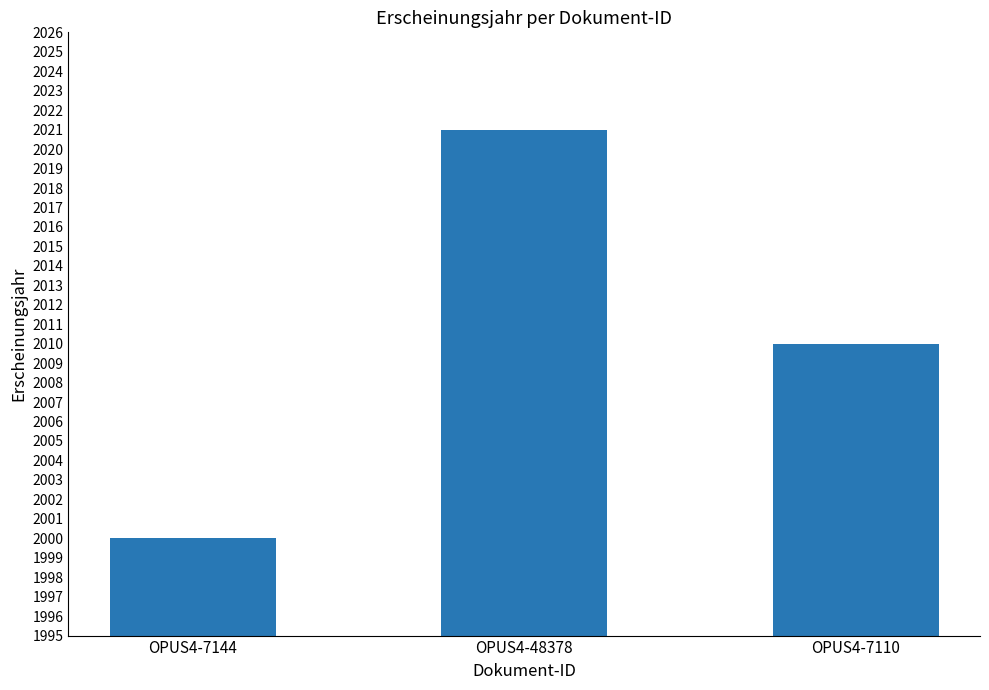

What is the change in value from OPUS4-48378 to OPUS4-7110?

-11